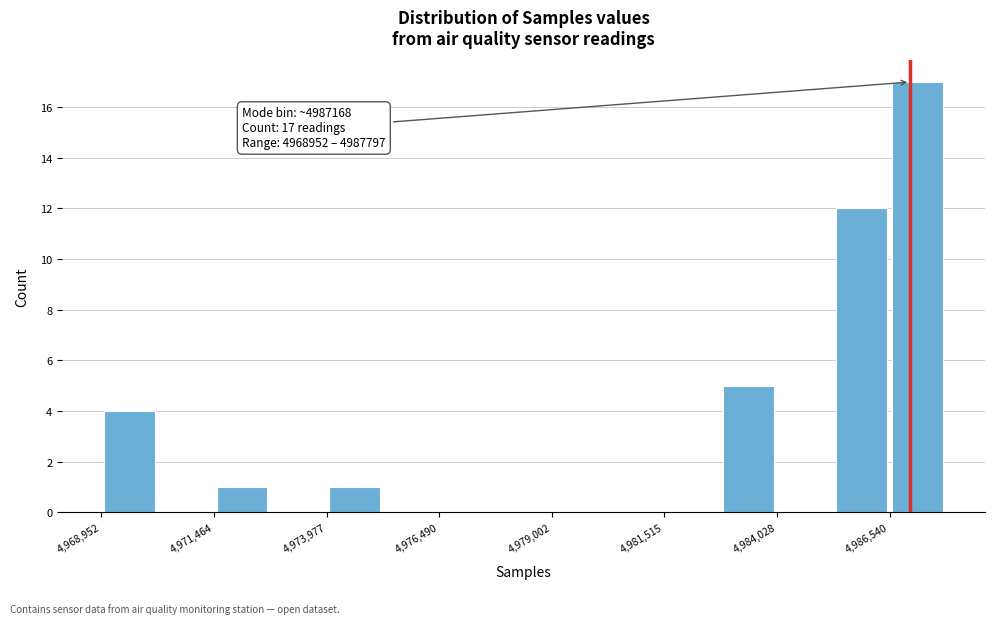

Read against the x-axis, roughly where is the centre of the tallest bar?

4987000